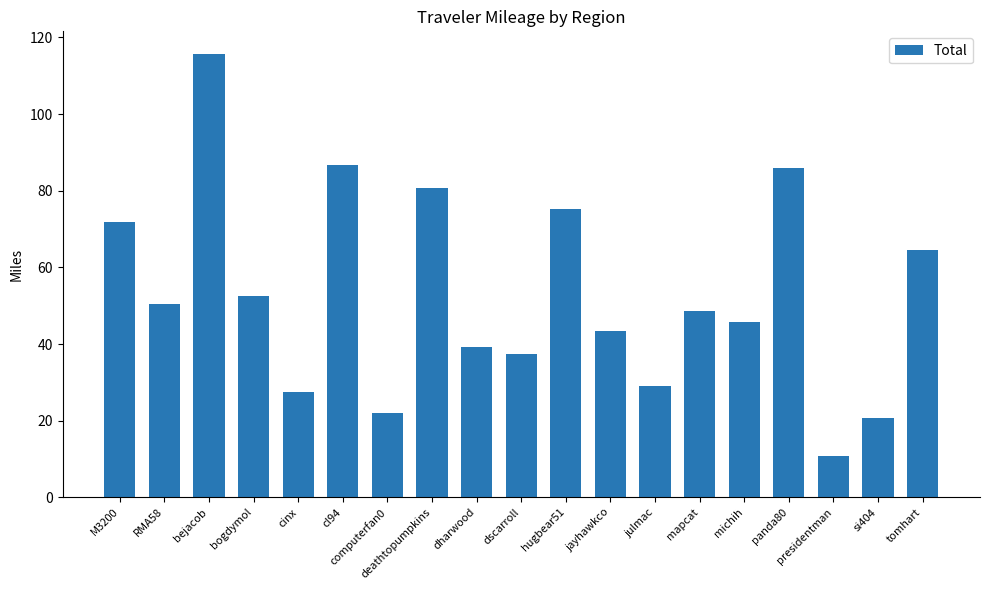

What is the change in value from bejacob to presidentman?

-105.1